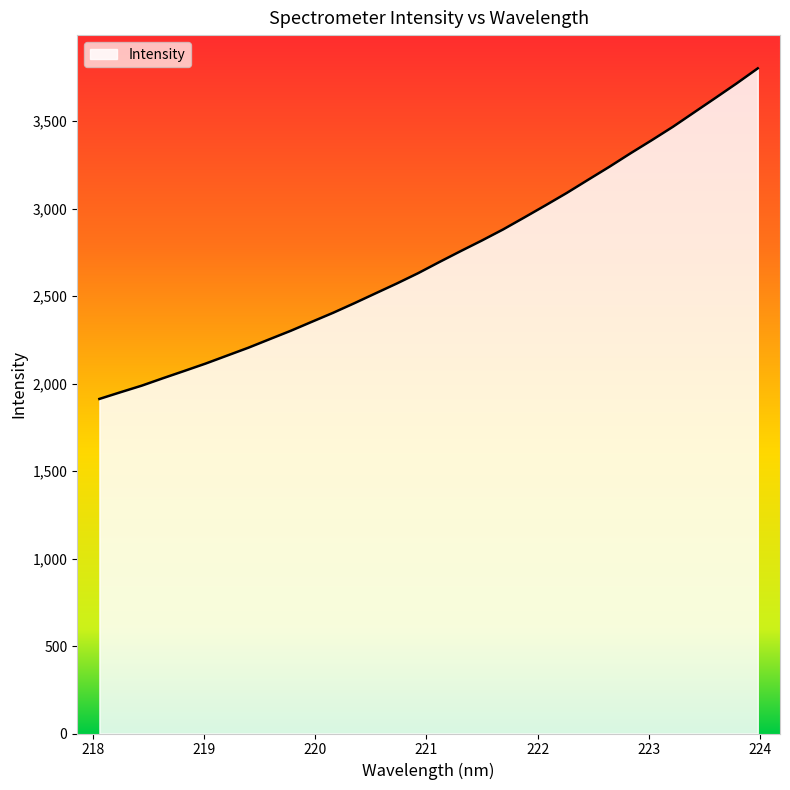

What is the smallest value displayed?

1912.0